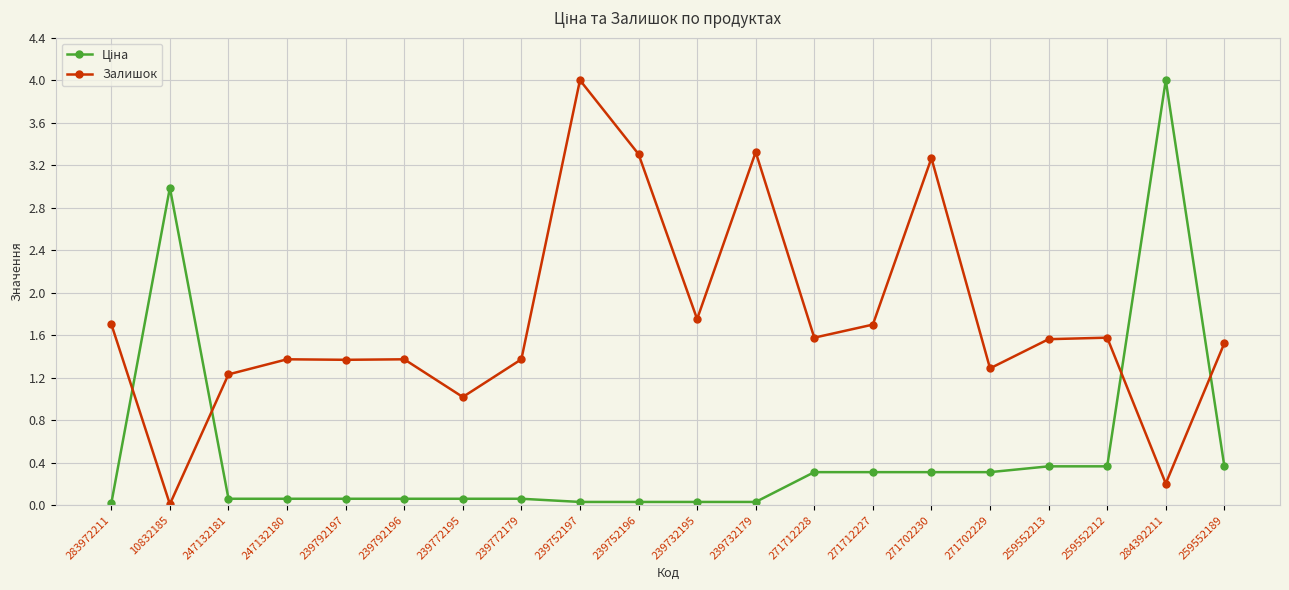

What is the total value across all series at 284392211?

4.2